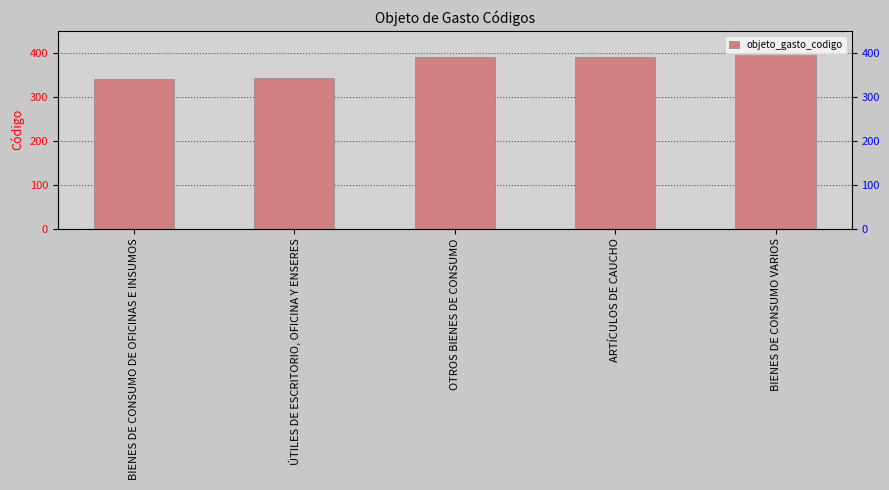

Count the number of categories in the chart.

5